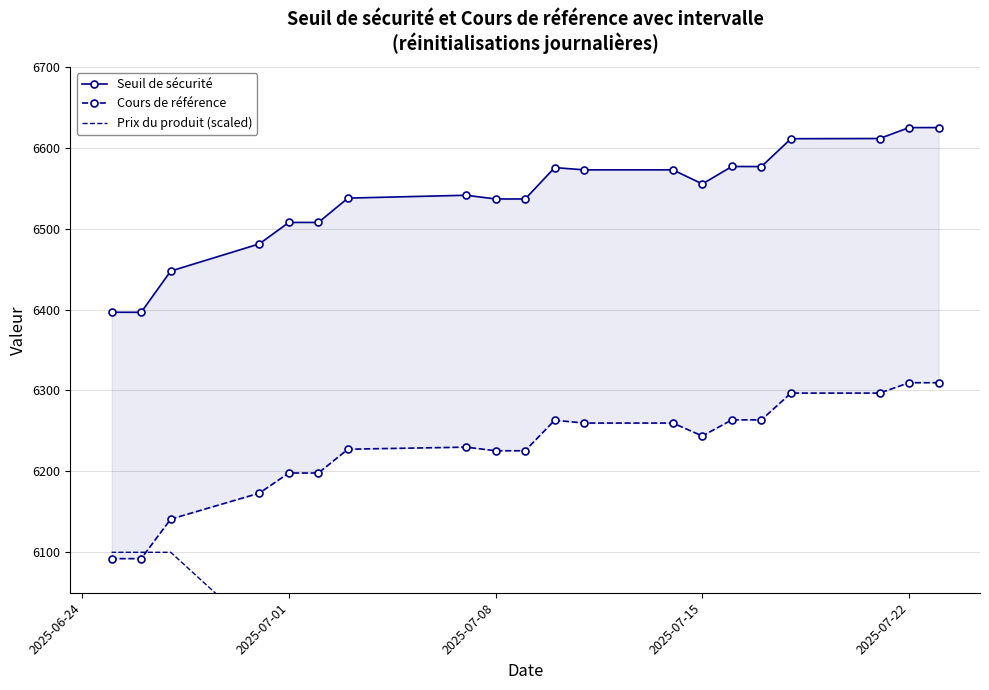

Between 2025-07-22 and 6, which series saw the biggest shift?

Seuil de sécurité